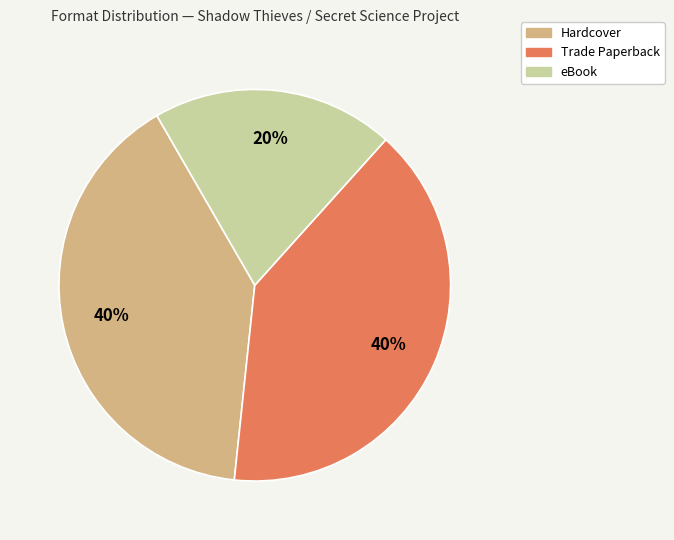

How many segments does this pie chart have?

3